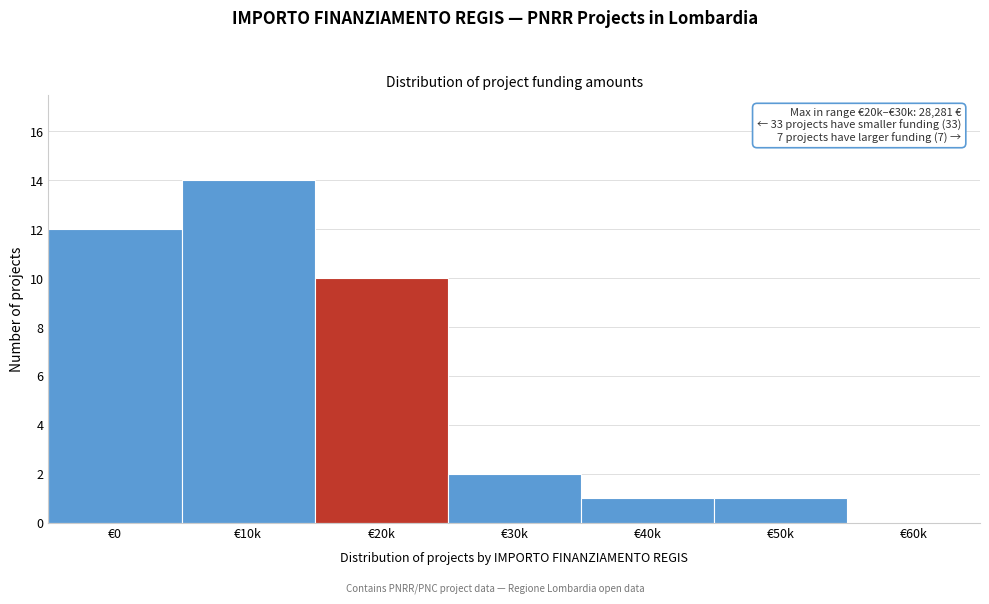

Reading right to left, extract all data points from this chart.

€60k=0	€50k=1	€40k=1	€30k=2	€20k=10	€10k=14	€0=12